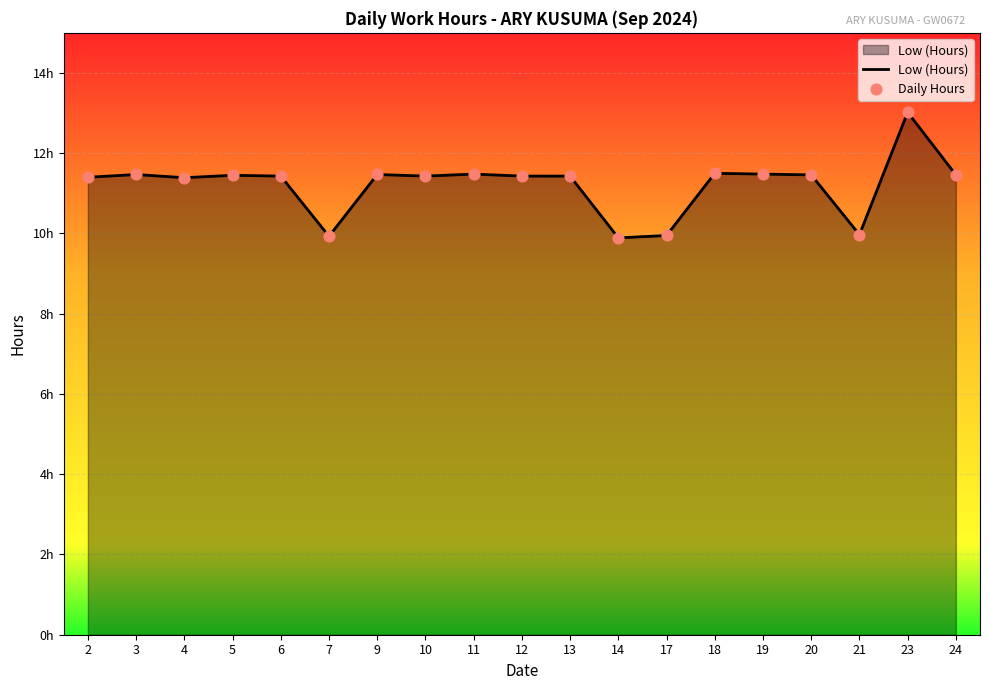

Which has a higher value, 5 or 6?

5